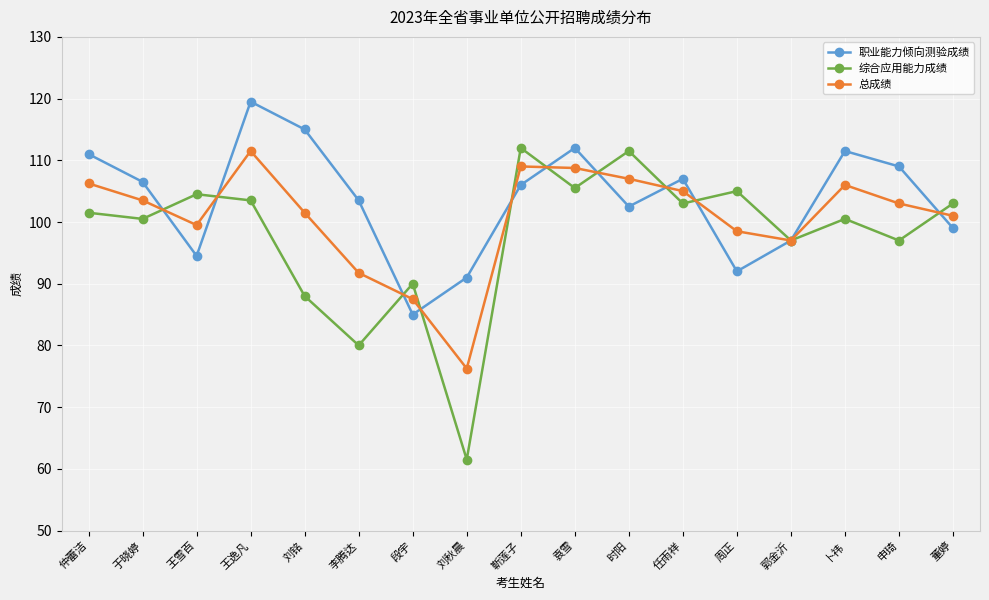

Where is 职业能力倾向测验成绩 nearest to the value 102?

时阳